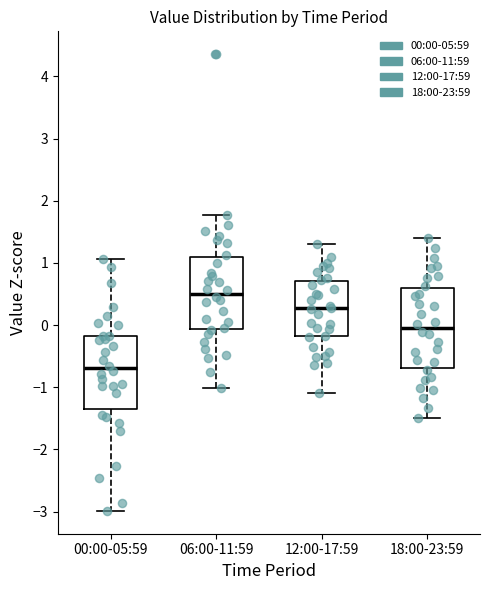

Which box is the tallest, from its lower edge to its upper edge?

18:00-23:59